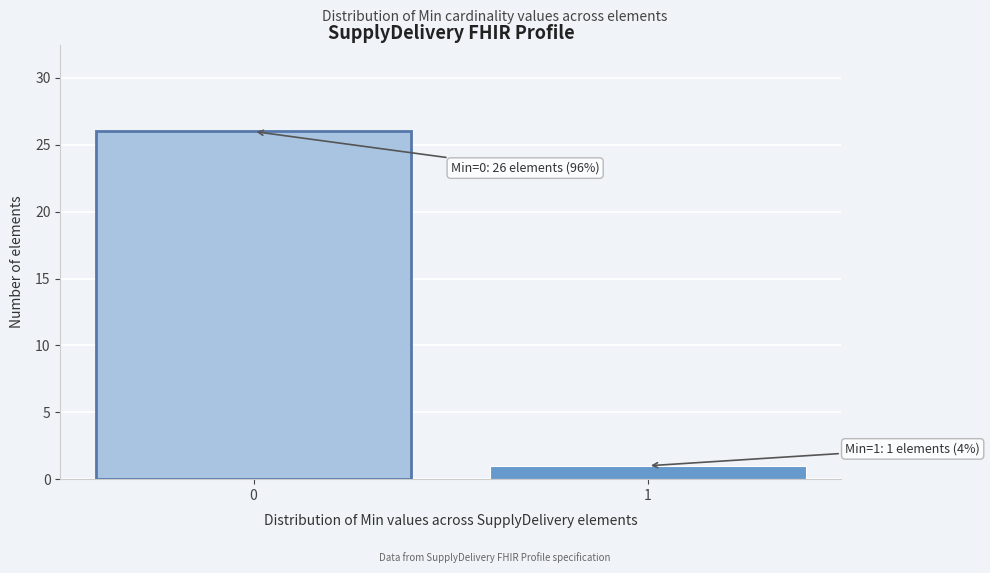

Reading left to right, list all the values displayed in this chart.

0=26	1=1